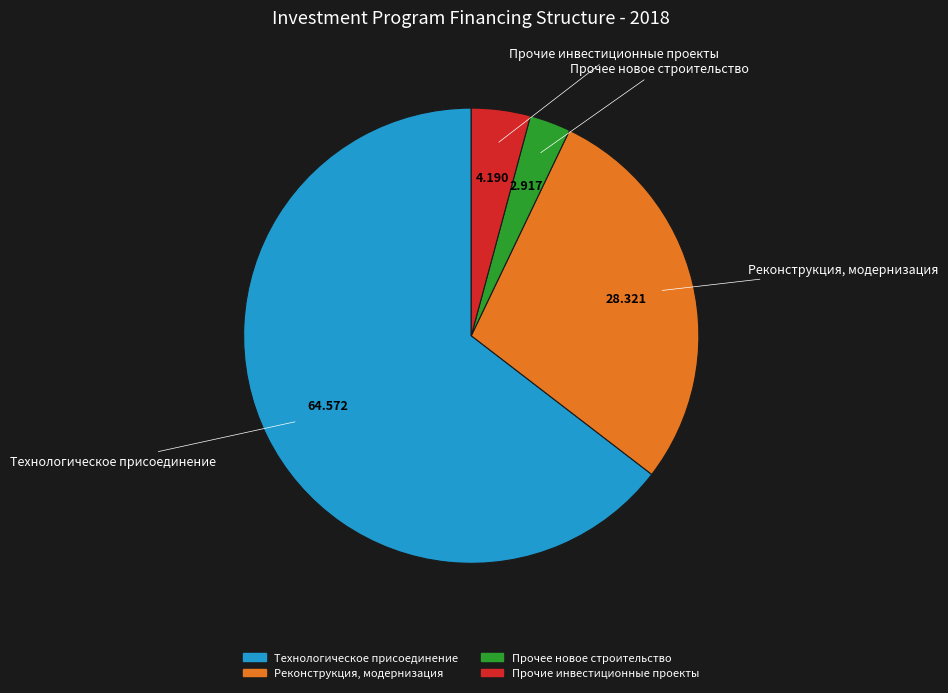

Does Прочее новое строительство represent more than half of the total?

No